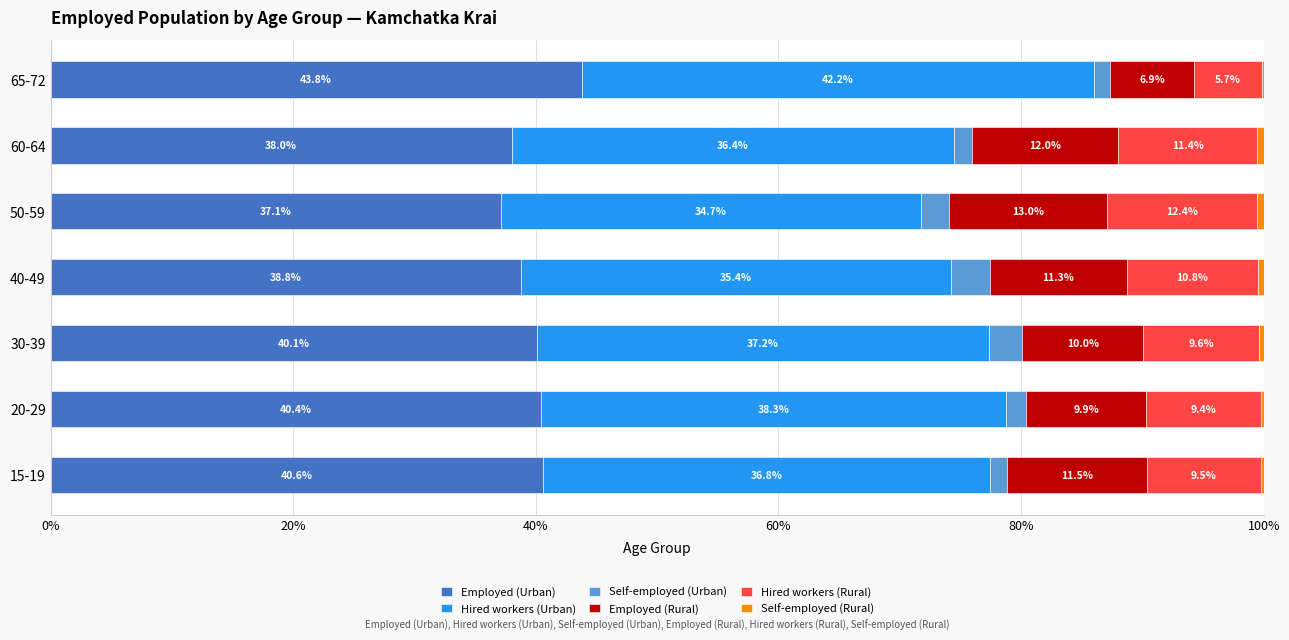

Which category has the highest value in the Employed (Urban) series?

65-72